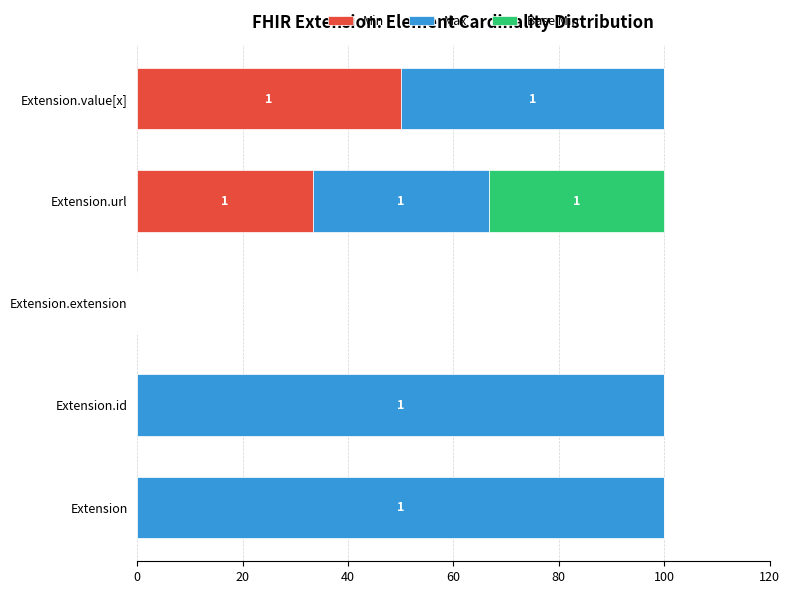

At which label does Min reach its peak?

Extension.value[x]